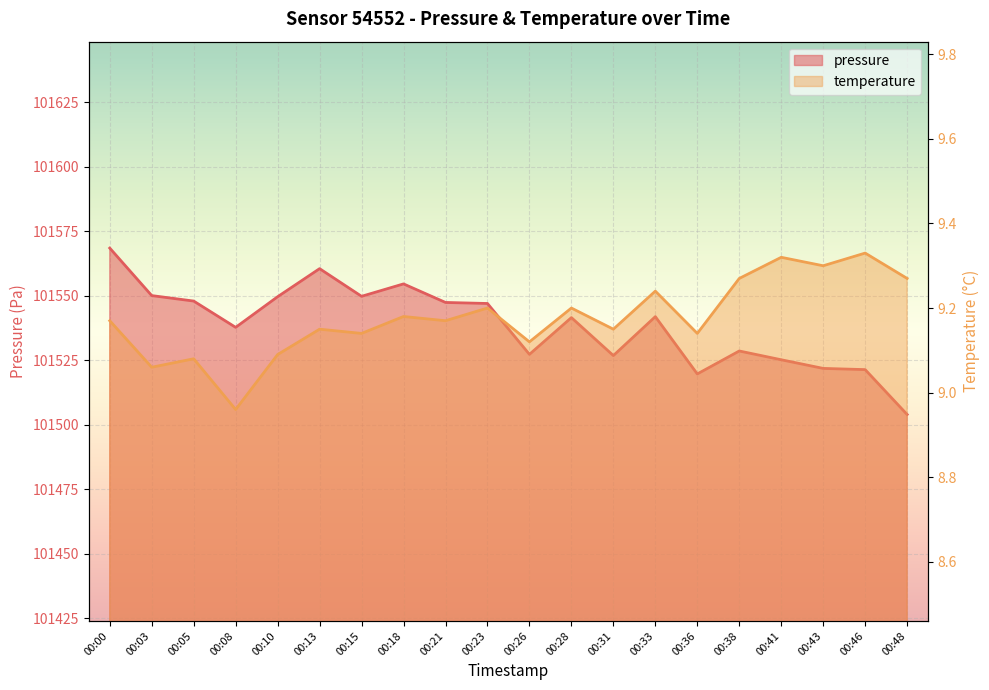

The temperature series shows 5.1 at 00:43. True or false?

False